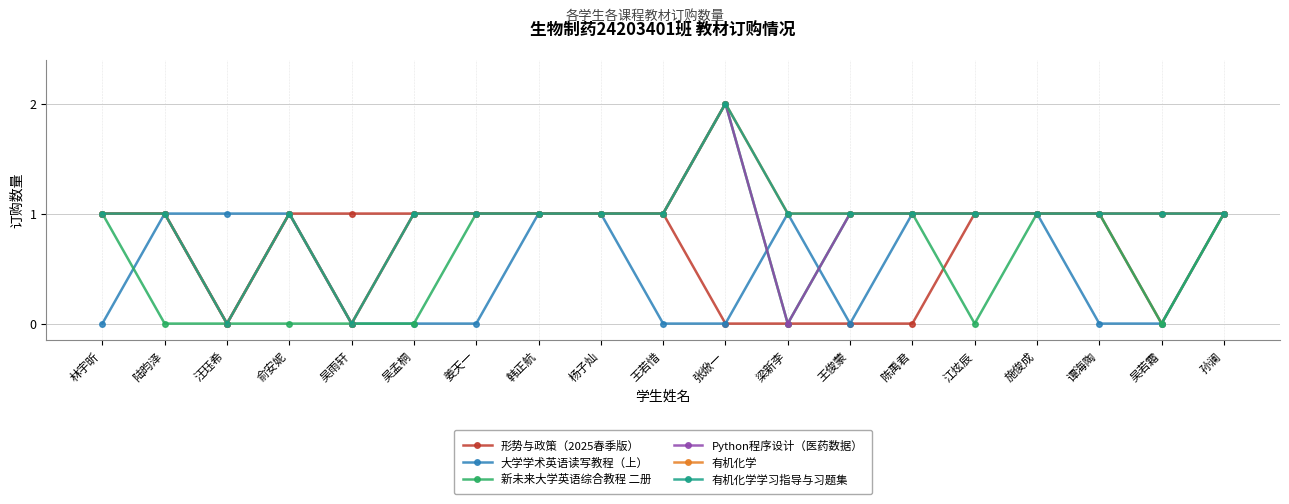

Reading right to left, extract all data points from this chart.

形势与政策（2025春季版）: 孙澜=1	吴若霜=0	谭海陶=1	施俊成=1	江炫辰=1	陈禹君=0	王俊蒙=0	梁新李=0	张焮一=0	王若惜=1	杨子灿=1	韩正航=1	姜天一=1	吴孟桐=1	吴雨轩=1	俞安妮=1	汪珏希=0	陆昀泽=1	林宇昕=1
大学学术英语读写教程（上）: 孙澜=1	吴若霜=0	谭海陶=0	施俊成=1	江炫辰=1	陈禹君=1	王俊蒙=0	梁新李=1	张焮一=0	王若惜=0	杨子灿=1	韩正航=1	姜天一=0	吴孟桐=0	吴雨轩=0	俞安妮=1	汪珏希=1	陆昀泽=1	林宇昕=0
新未来大学英语综合教程 二册: 孙澜=1	吴若霜=0	谭海陶=1	施俊成=1	江炫辰=0	陈禹君=1	王俊蒙=1	梁新李=0	张焮一=2	王若惜=1	杨子灿=1	韩正航=1	姜天一=1	吴孟桐=0	吴雨轩=0	俞安妮=0	汪珏希=0	陆昀泽=0	林宇昕=1
Python程序设计（医药数据）: 孙澜=1	吴若霜=1	谭海陶=1	施俊成=1	江炫辰=1	陈禹君=1	王俊蒙=1	梁新李=0	张焮一=2	王若惜=1	杨子灿=1	韩正航=1	姜天一=1	吴孟桐=1	吴雨轩=0	俞安妮=1	汪珏希=0	陆昀泽=1	林宇昕=1
有机化学: 孙澜=1	吴若霜=1	谭海陶=1	施俊成=1	江炫辰=1	陈禹君=1	王俊蒙=1	梁新李=1	张焮一=2	王若惜=1	杨子灿=1	韩正航=1	姜天一=1	吴孟桐=1	吴雨轩=0	俞安妮=1	汪珏希=0	陆昀泽=1	林宇昕=1
有机化学学习指导与习题集: 孙澜=1	吴若霜=1	谭海陶=1	施俊成=1	江炫辰=1	陈禹君=1	王俊蒙=1	梁新李=1	张焮一=2	王若惜=1	杨子灿=1	韩正航=1	姜天一=1	吴孟桐=1	吴雨轩=0	俞安妮=1	汪珏希=0	陆昀泽=1	林宇昕=1